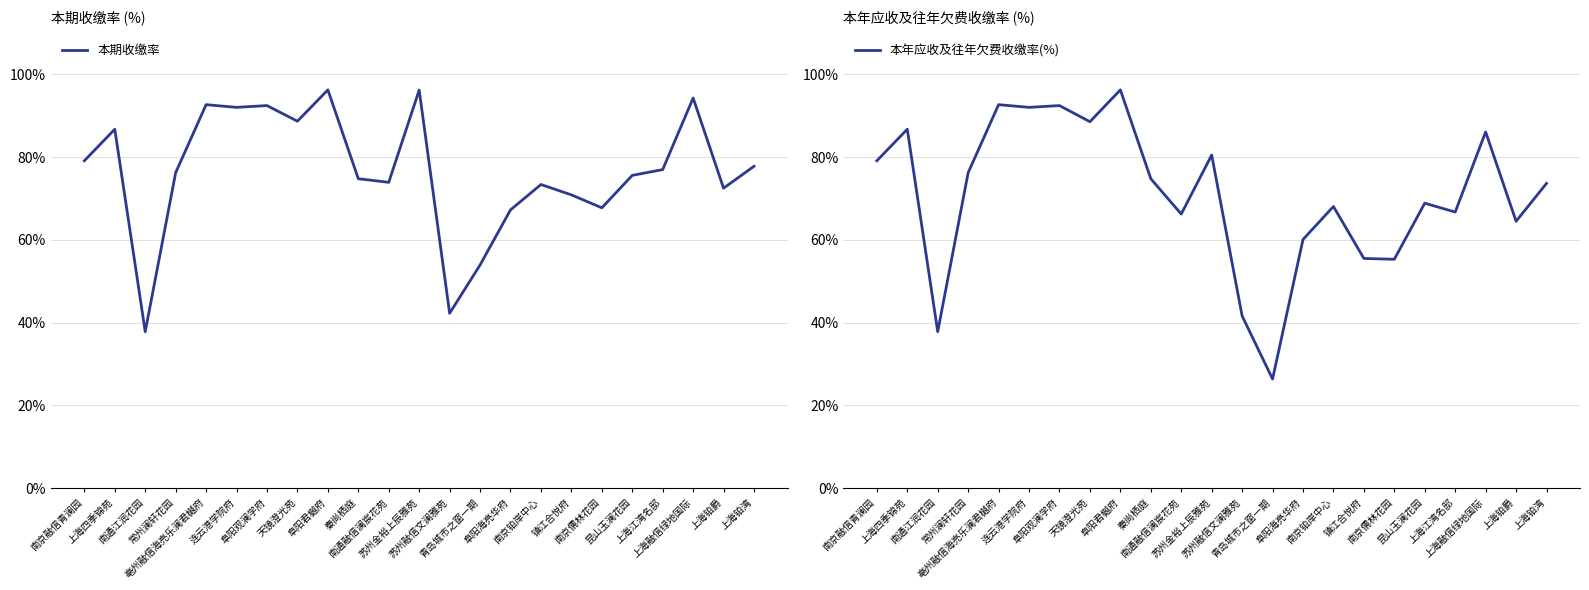

True or false: 本期收缴率 and 本年应收及往年欠费收缴率(%) cross at least once.

False